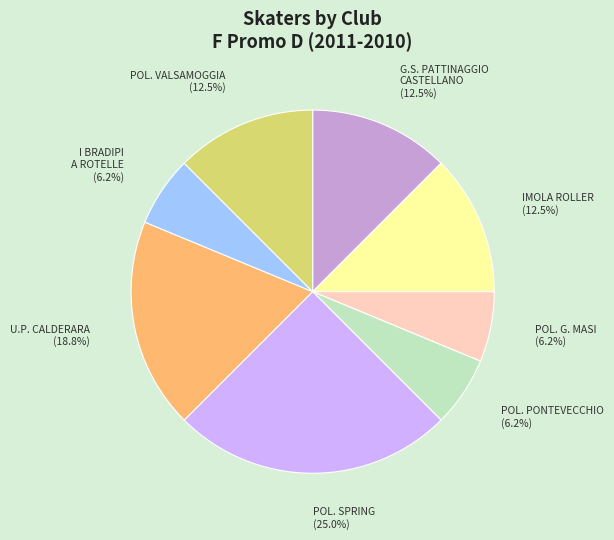

Count the number of slices in the pie.

8